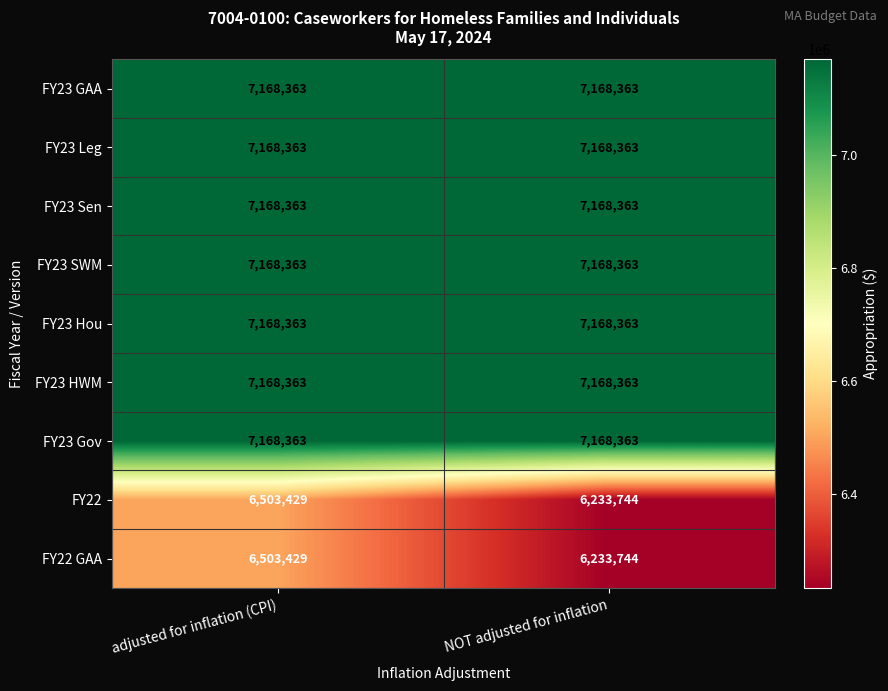

What is the spread (max minus min) of values at adjusted for inflation (CPI)?

664934